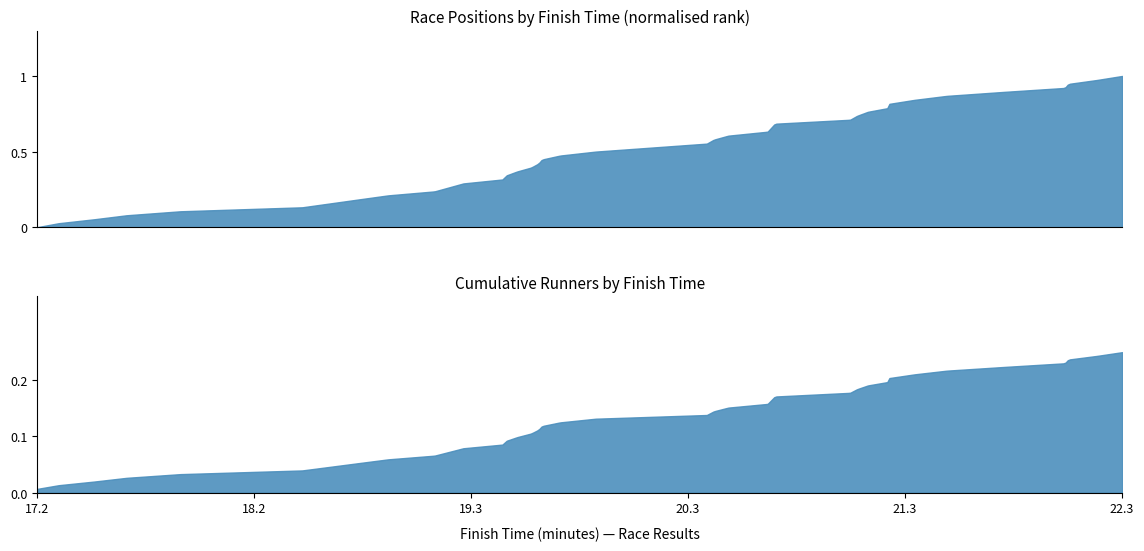

What is the value of the Finish Time (minutes) point at the 15th from the left?

19.5